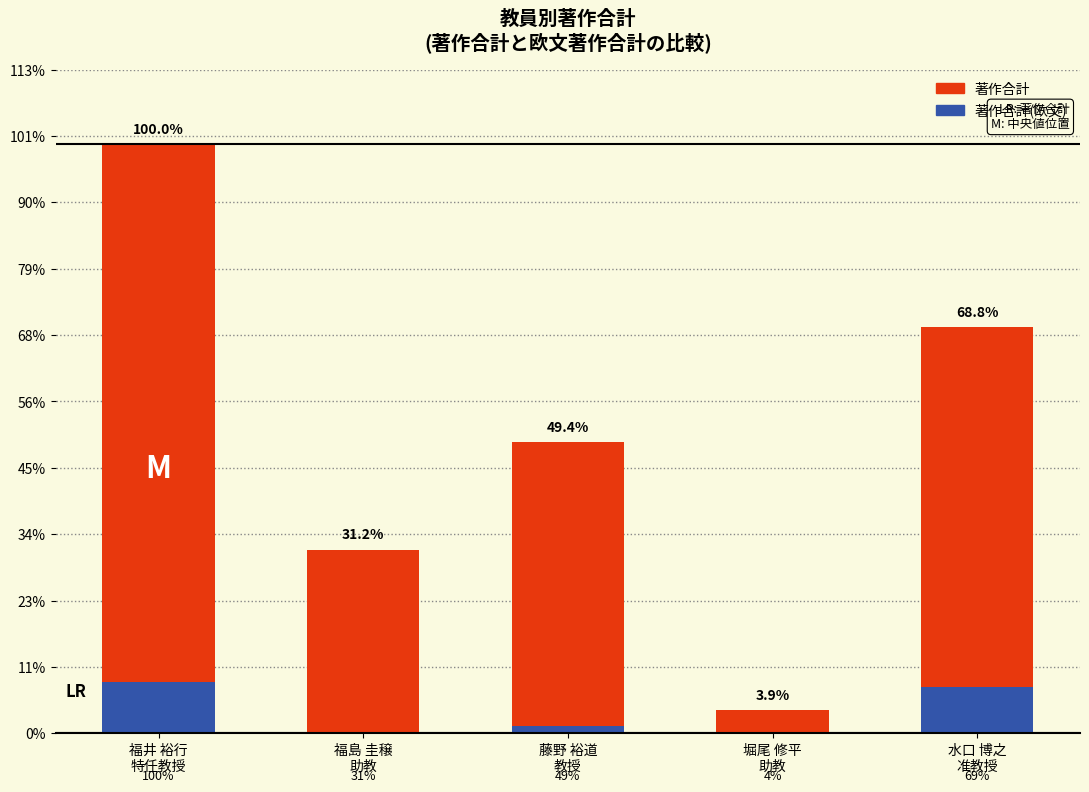

Rank the series by their maximum value, from highest to lowest.

著作合計, 著作合計(欧文)